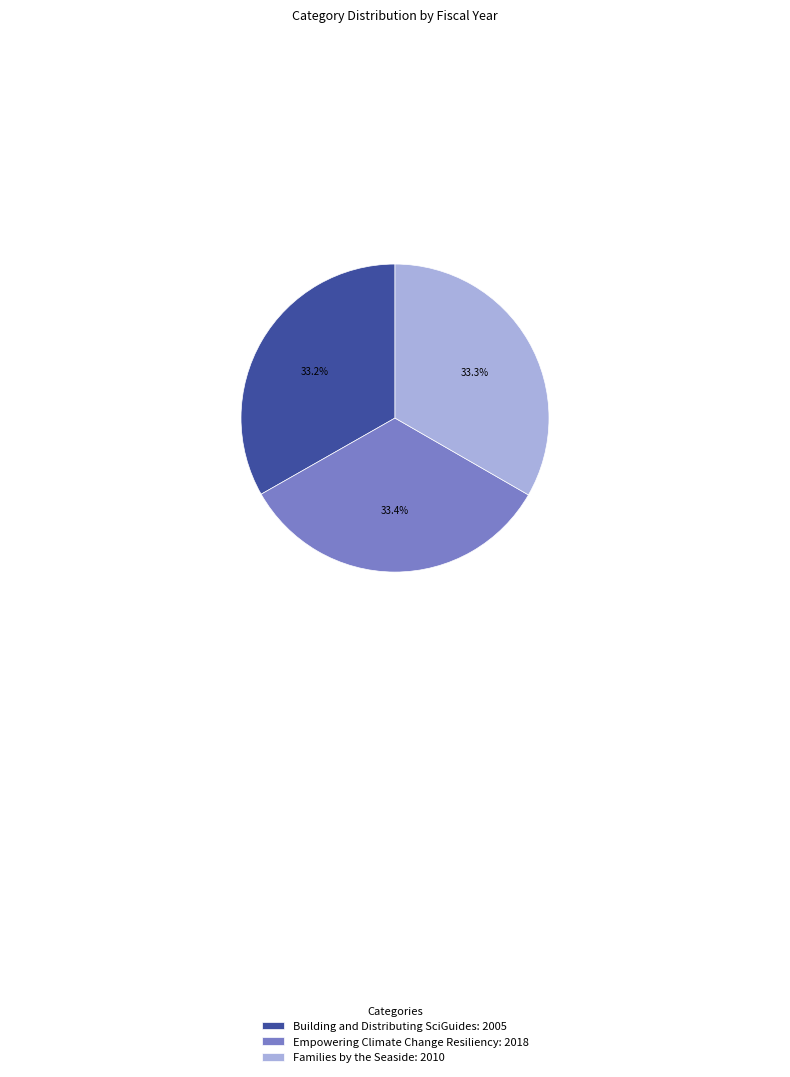

What is the ratio of the value at Empowering Climate Change Resiliency: 2018 to the value at Families by the Seaside: 2010?

1.0